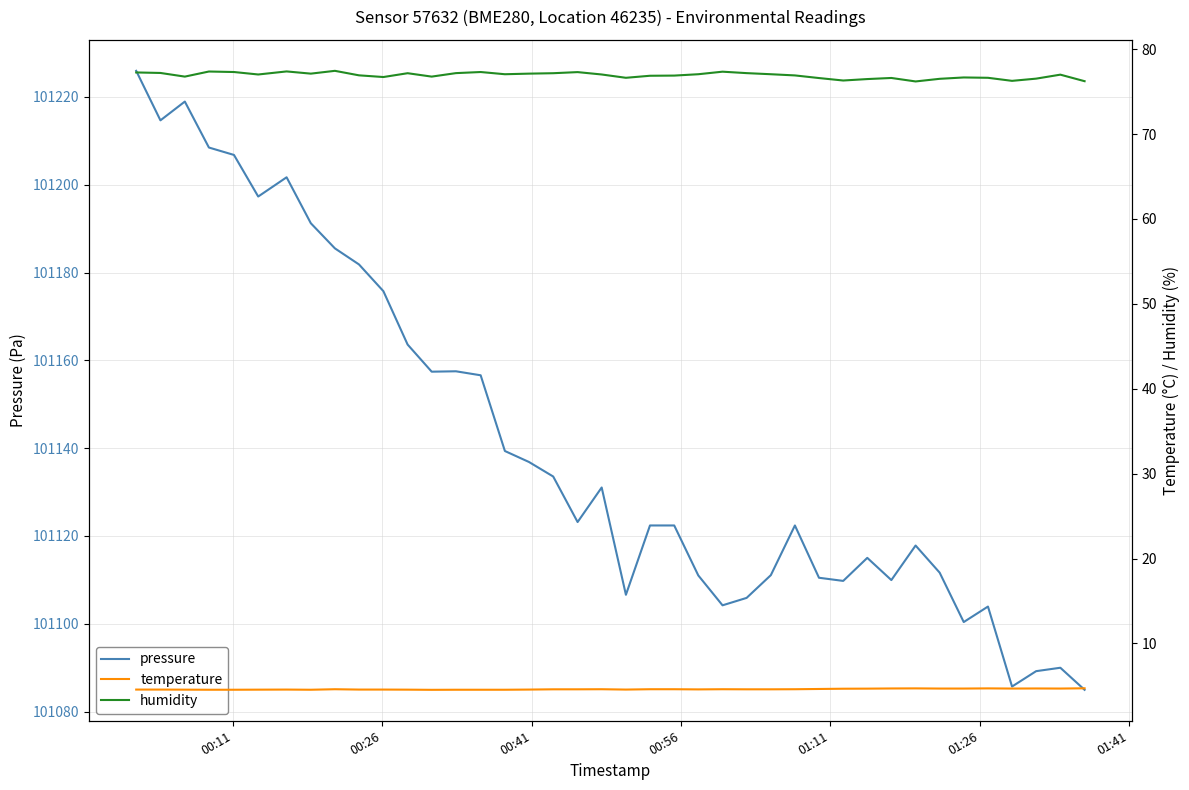

What is the minimum value for pressure?

101084.9